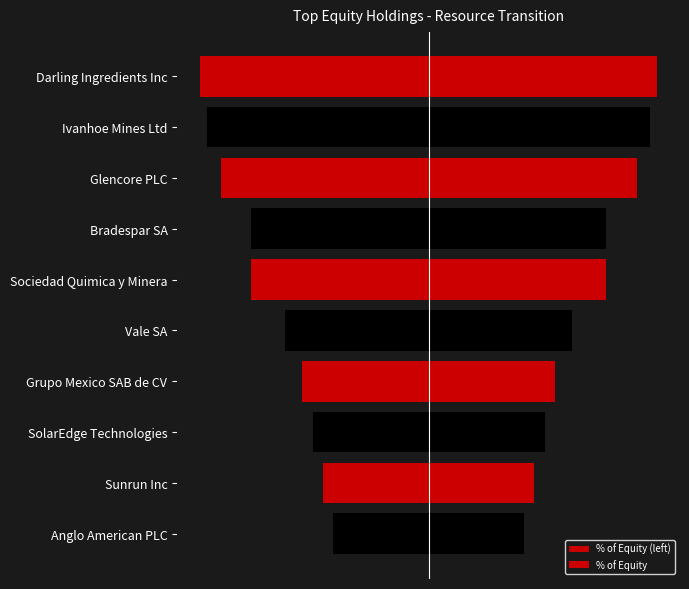

Which series has the largest range (max minus min)?

% of Equity (left)